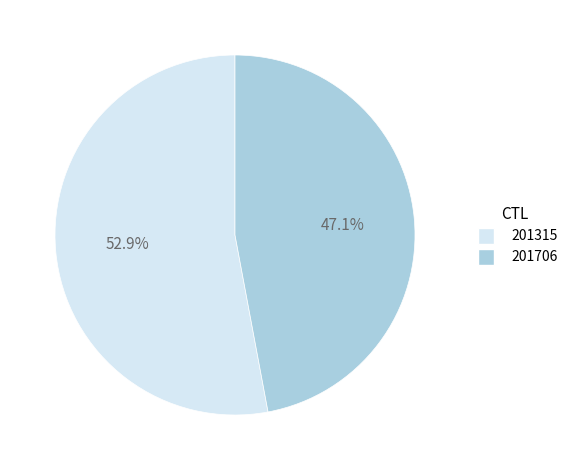

To the nearest percent, what is the average slice percentage?

50%